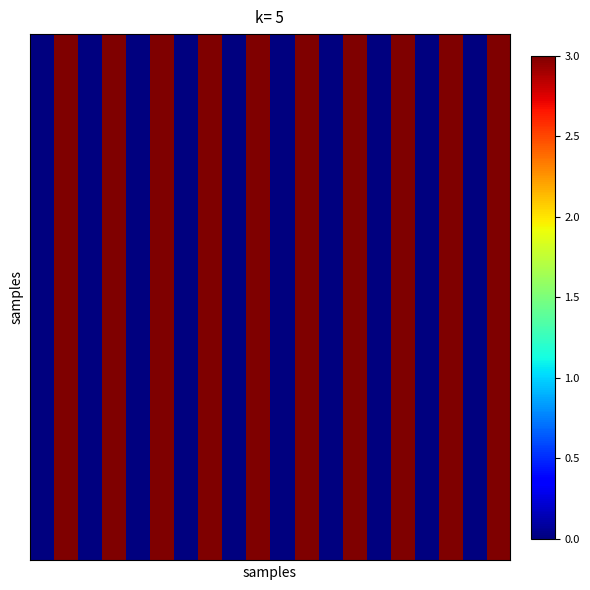

At which category does the chart reach its peak across all series?

1